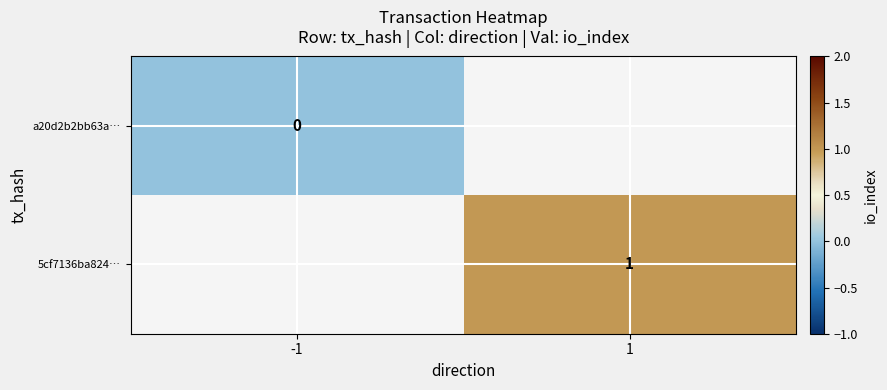

The value of 5cf7136ba824… at 1 is 1. True or false?

True